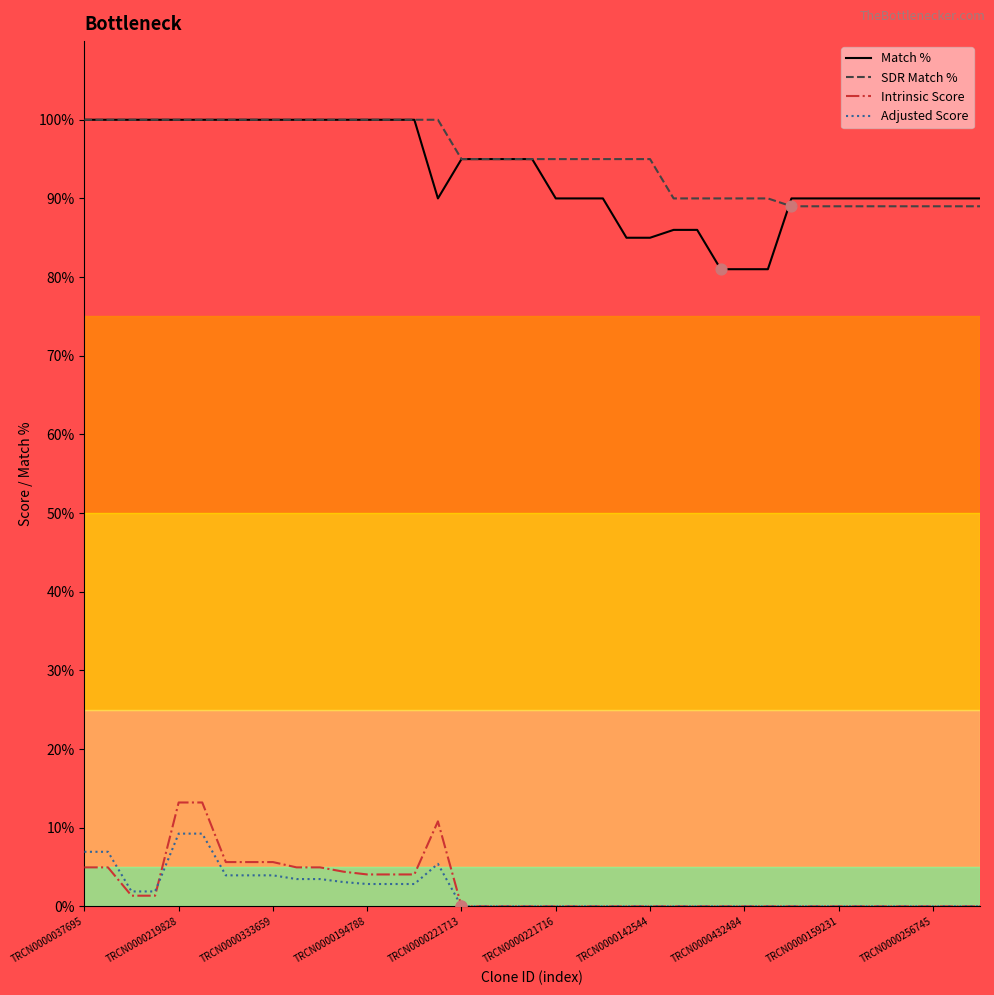

Which series has the largest total across all categories?

SDR Match %